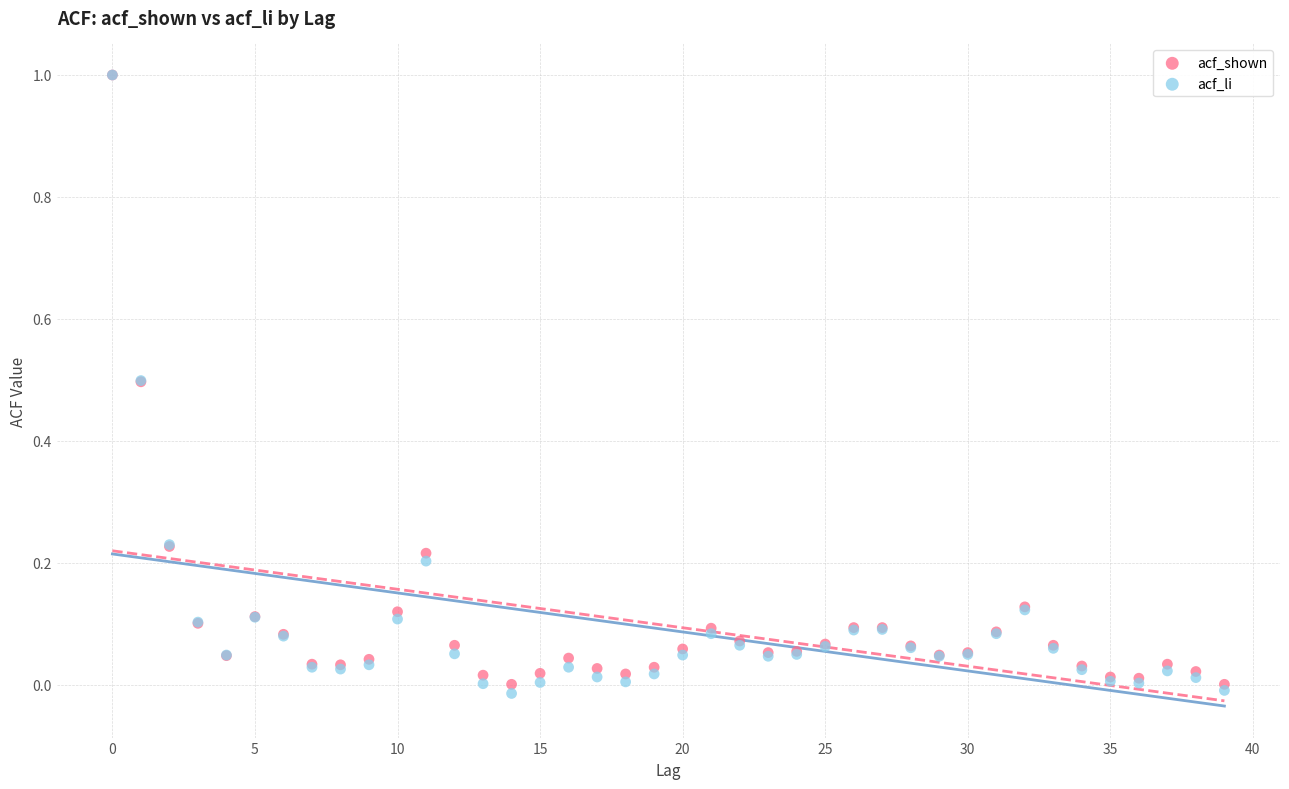

What are all the series names shown in the legend?

acf_shown, acf_li